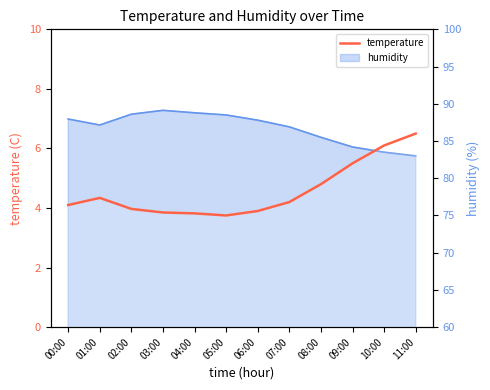

At which category does the data reach its first local valley?

05:00